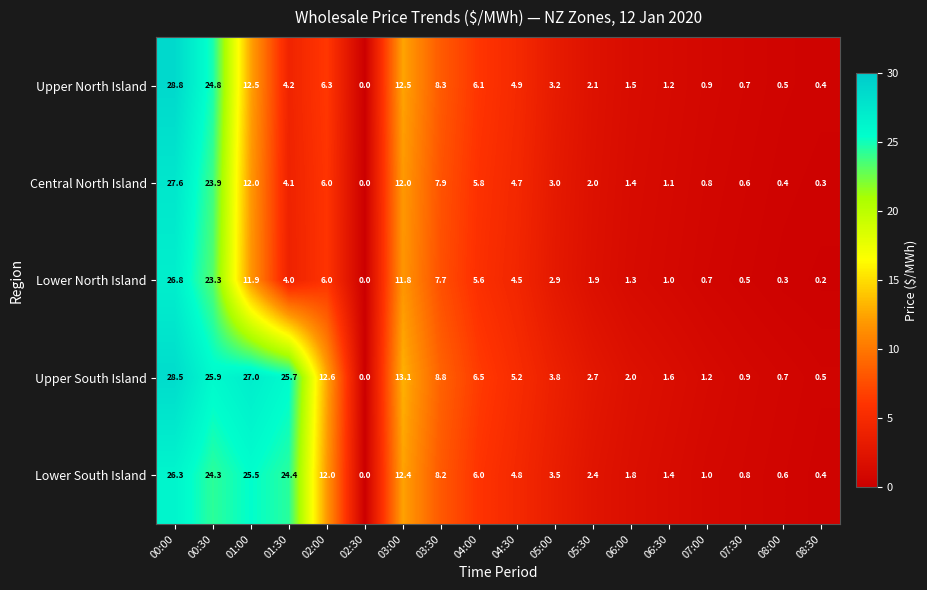

True or false: Lower North Island has a value of 4.0 at 01:30.

True